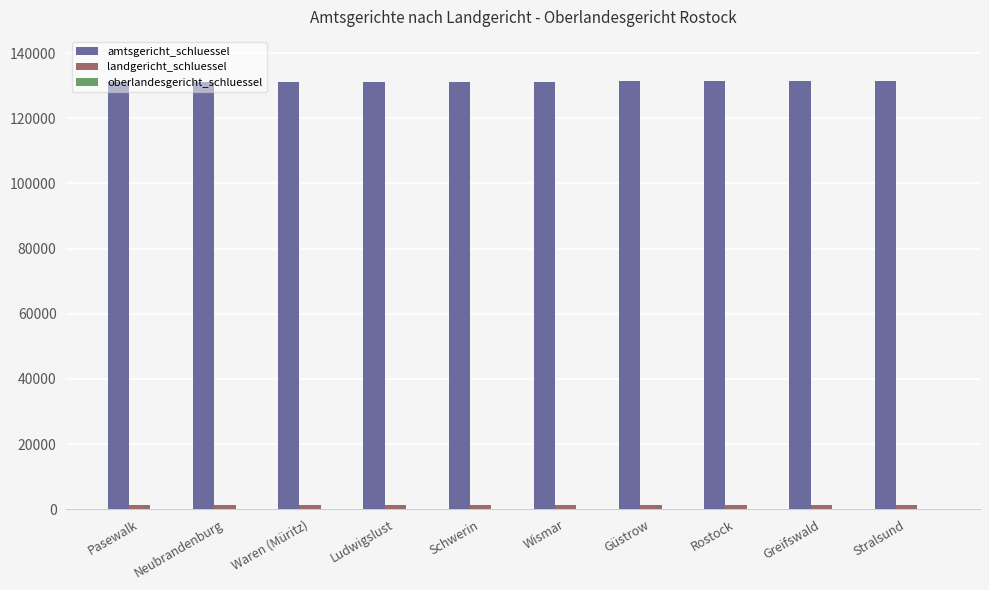

The amtsgericht_schluessel series shows 224682 at Rostock. True or false?

False